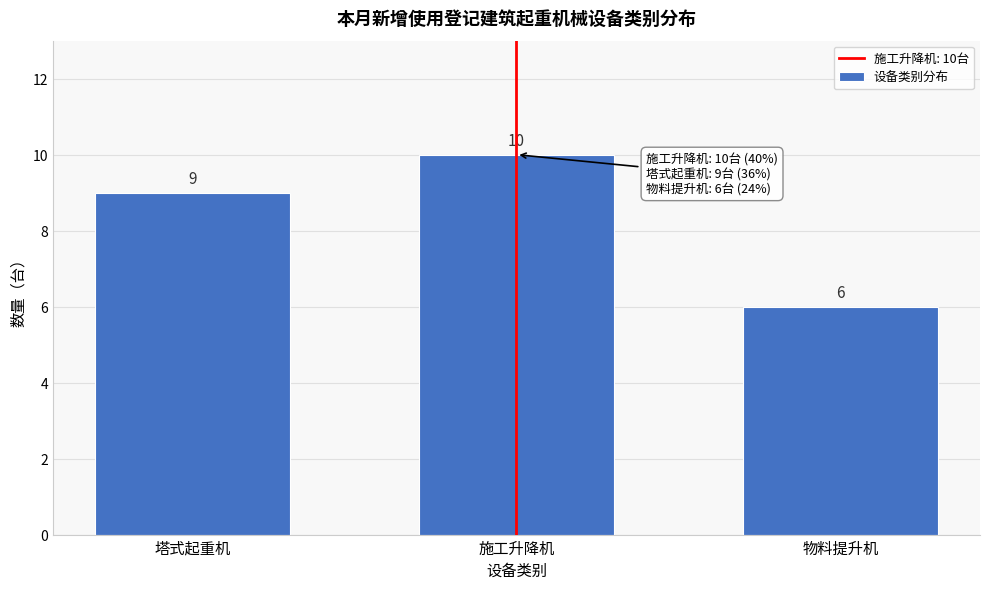

Reading left to right, what are all the values shown in this chart?

塔式起重机=9	施工升降机=10	物料提升机=6